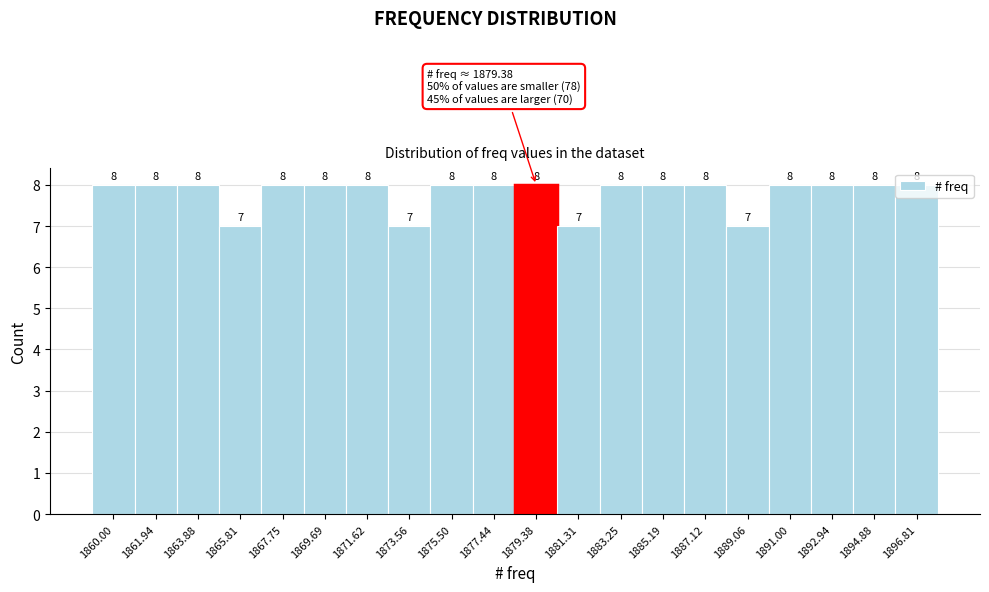

The value at 1863.88 is 4. True or false?

False